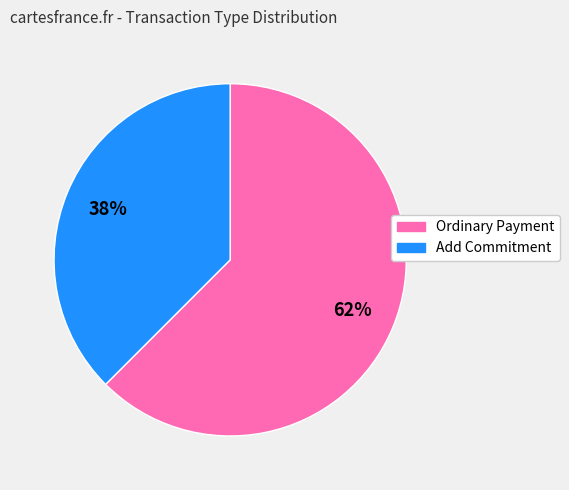

Does any single category account for the majority?

Yes